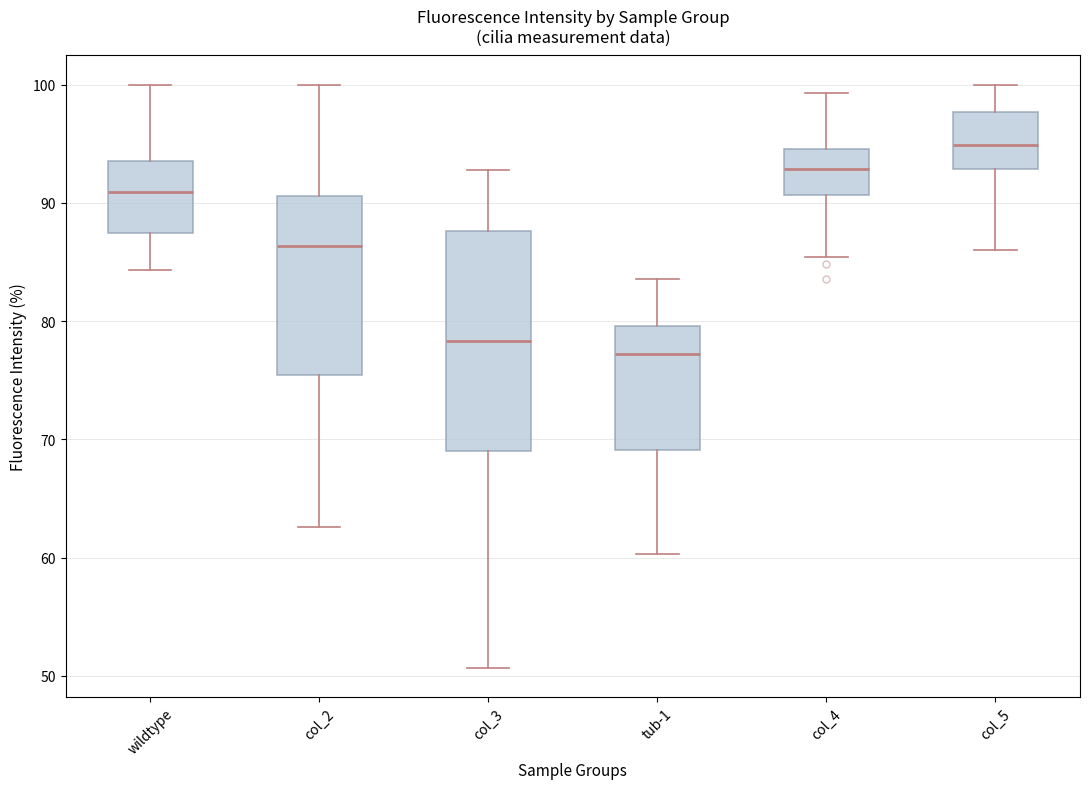

Which box has the lowest median line?

tub-1